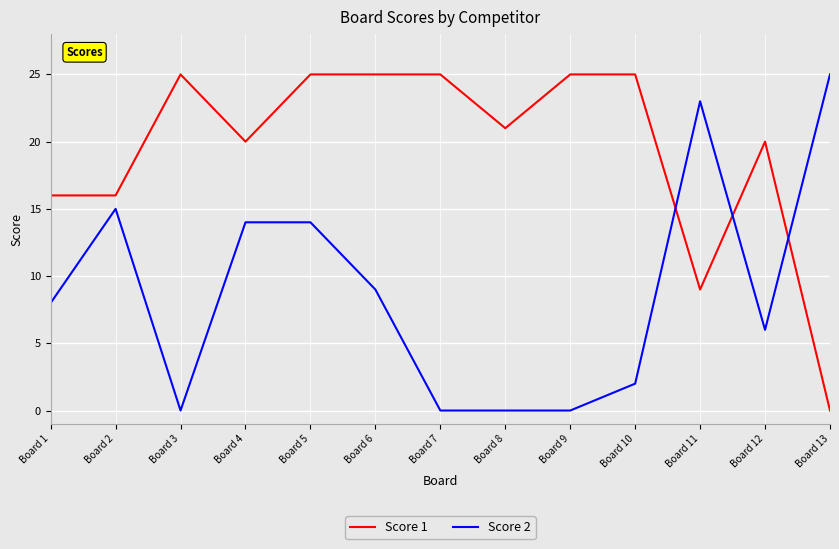

Is this an area chart (filled region under the line)?

No